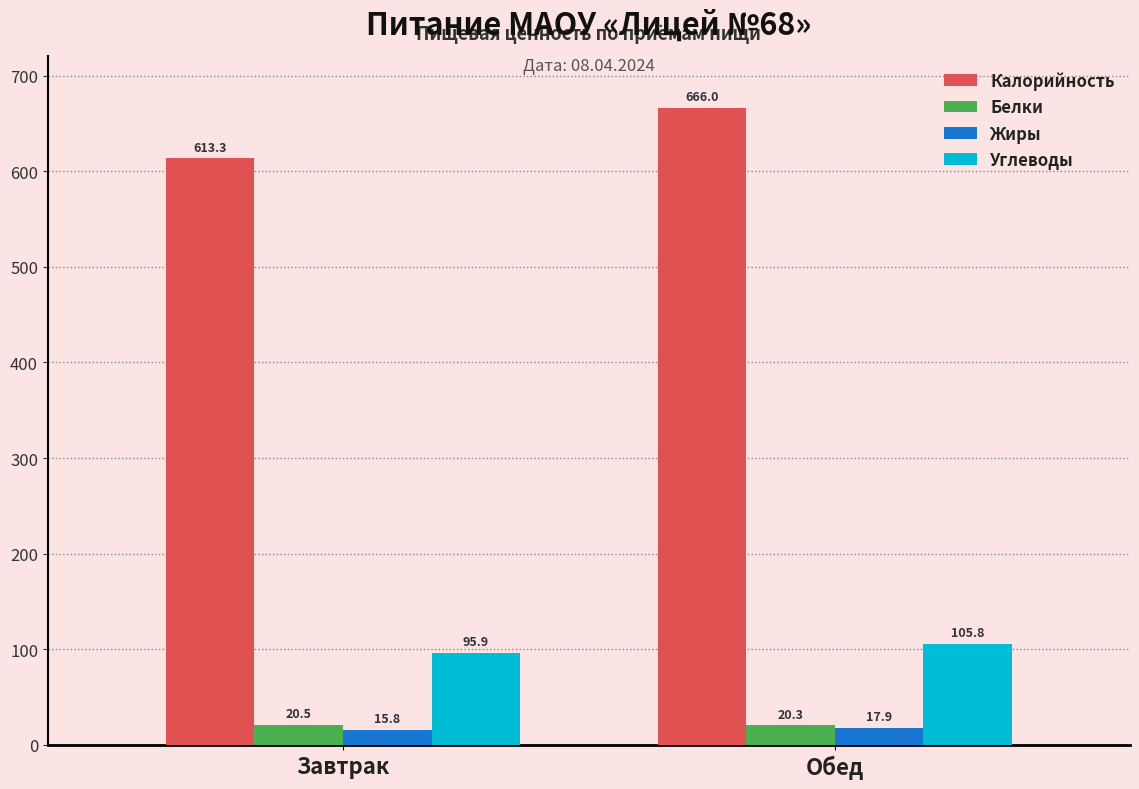

Does the chart contain stacked bars?

No